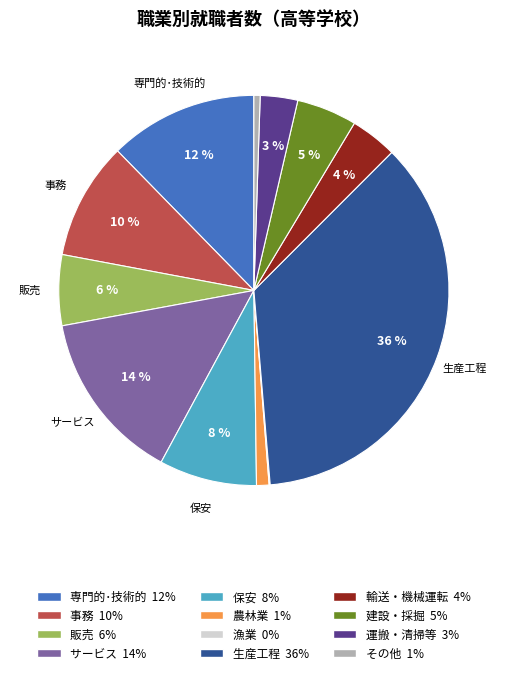

To the nearest percent, what is the difference between the largest and smallest slice percentages?

36%